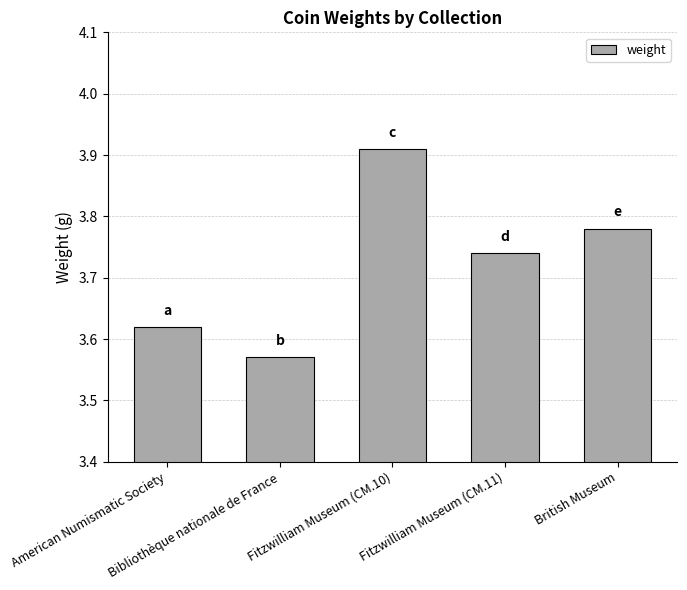

What is the sum of all values?

18.6